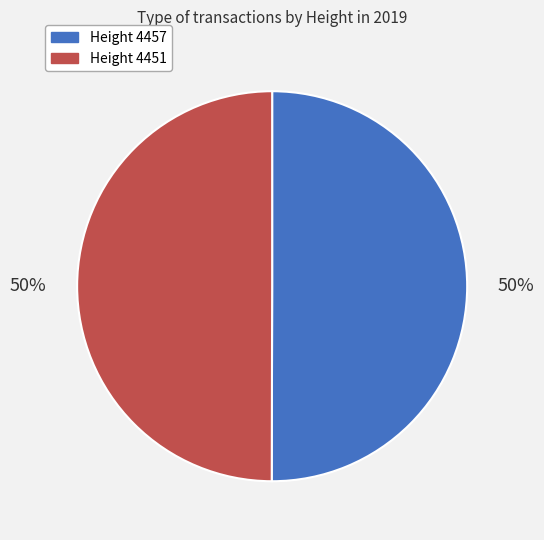

How many slices are in this pie chart?

2